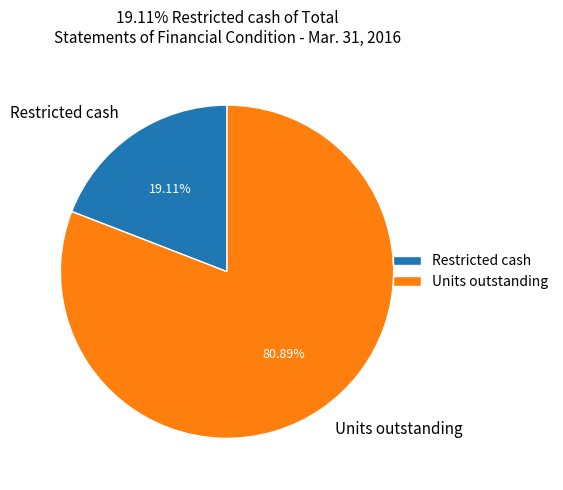

Is it true that Units outstanding is 81% of the pie?

True